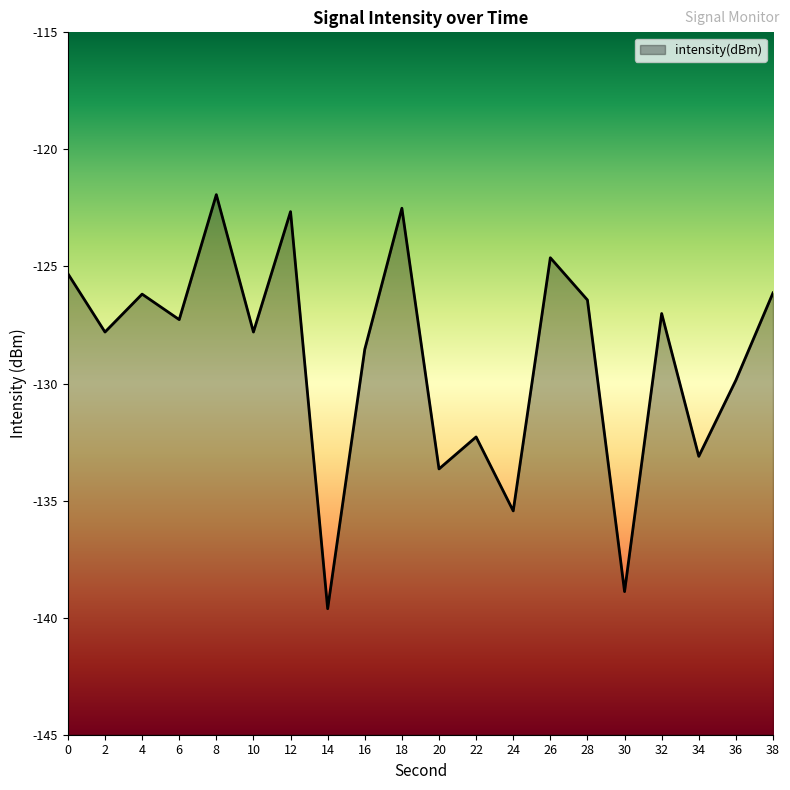

Rank the categories by value from highest to lowest.

8, 18, 12, 26, 0, 38, 4, 28, 32, 6, 10, 2, 16, 36, 22, 34, 20, 24, 30, 14